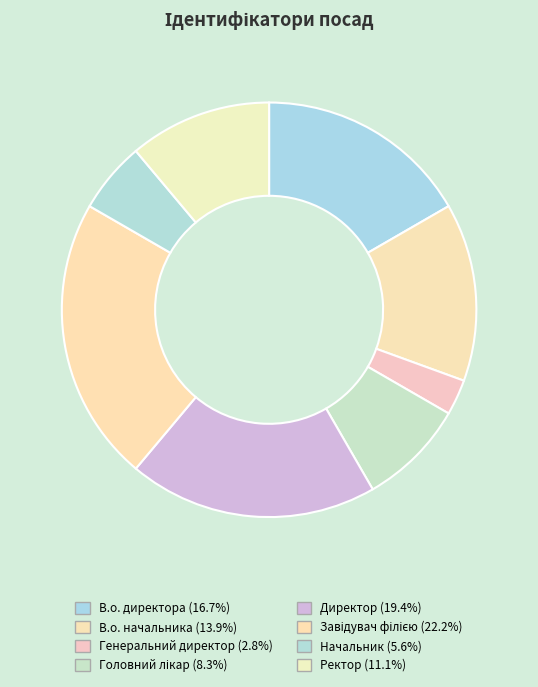

True or false: Начальник accounts for 6% of the total.

True